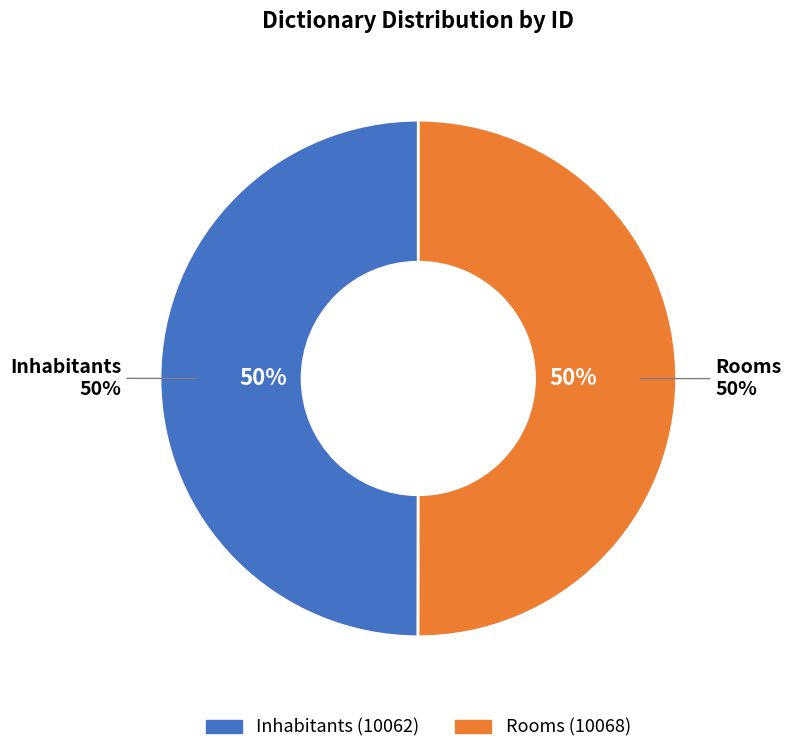

Does any single category account for the majority?

Yes